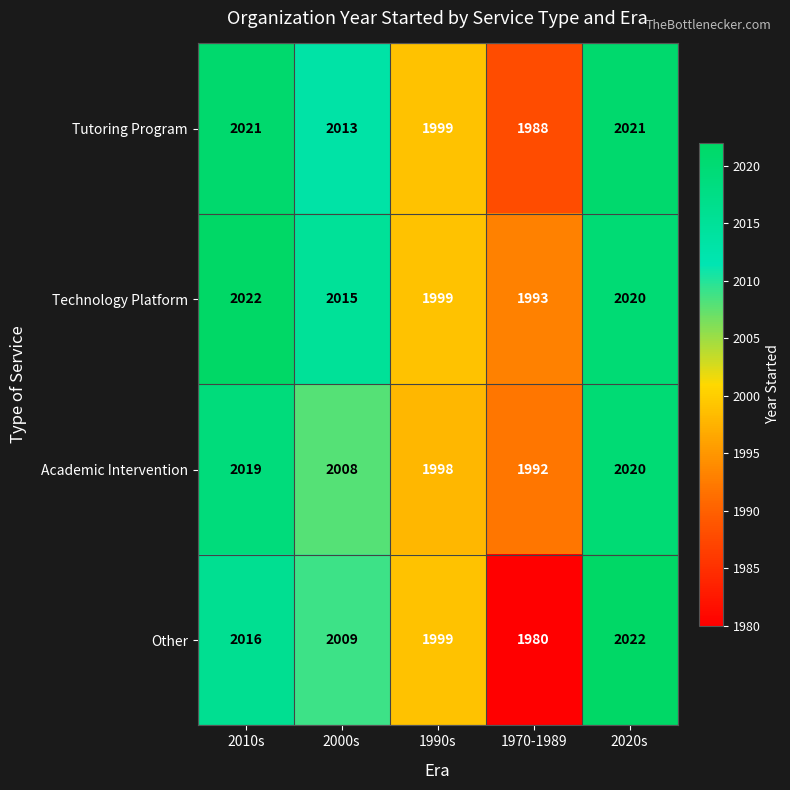

Which label corresponds to the smallest value in the chart?

1970-1989